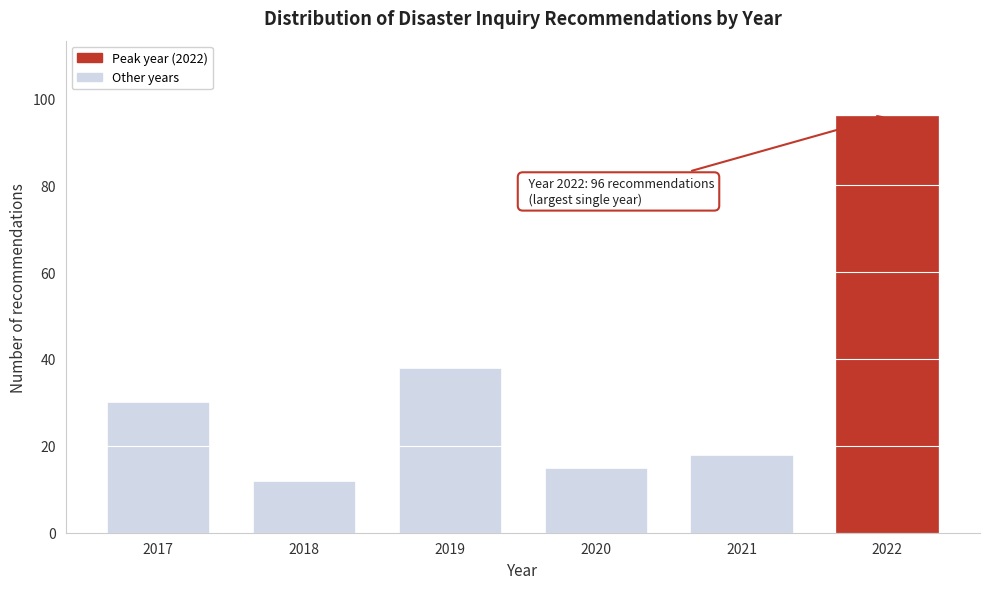

Reading right to left, transcribe all the data shown in this chart.

96	18	15	38	12	30